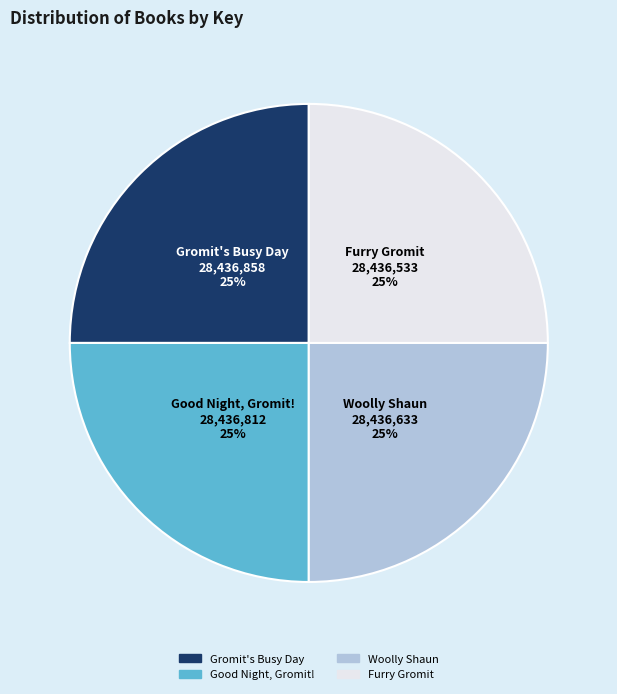

How many slices are in this pie chart?

4